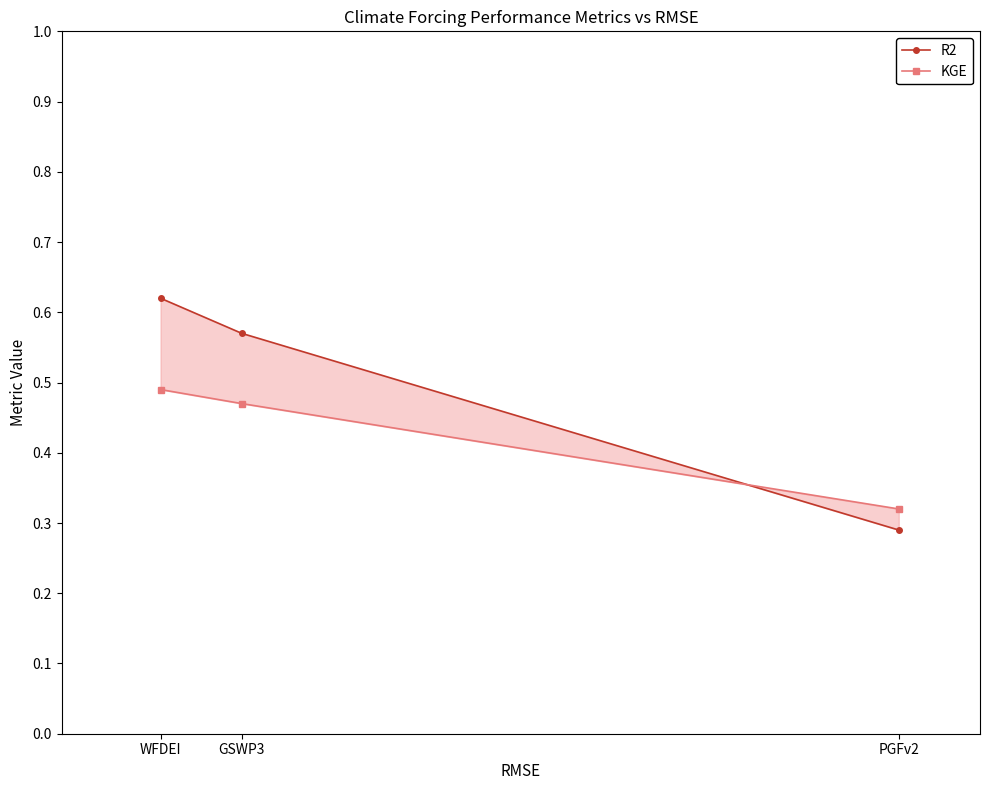

What is the lowest value of the R2 series?

0.3